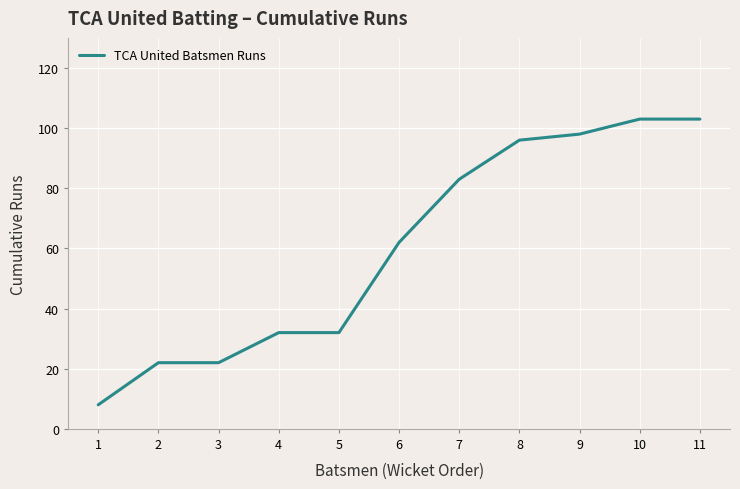

Does the chart display data point markers on the line(s)?

No